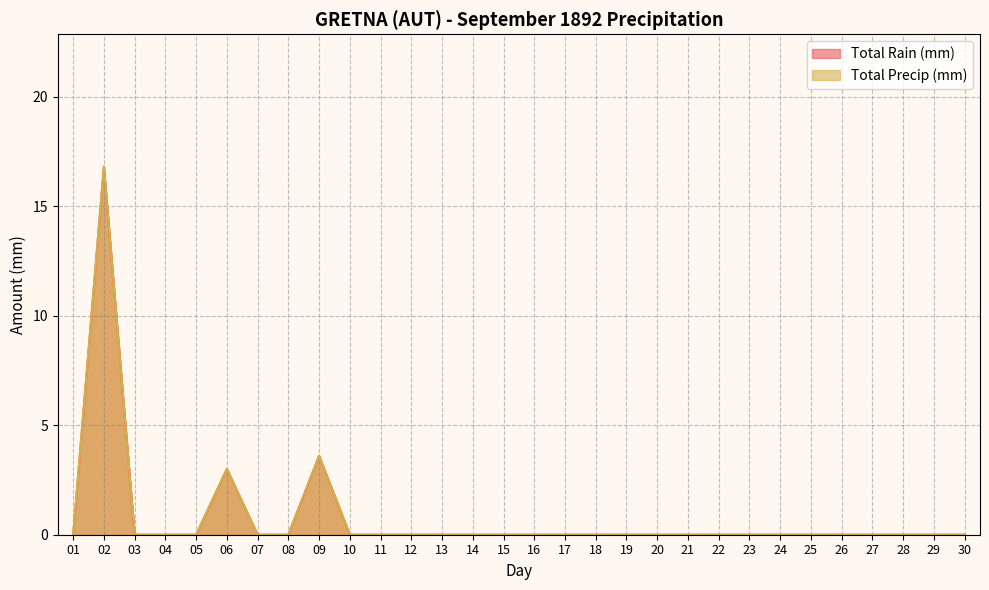

The value of Total Precip (mm) at 19 is 0.0. True or false?

True